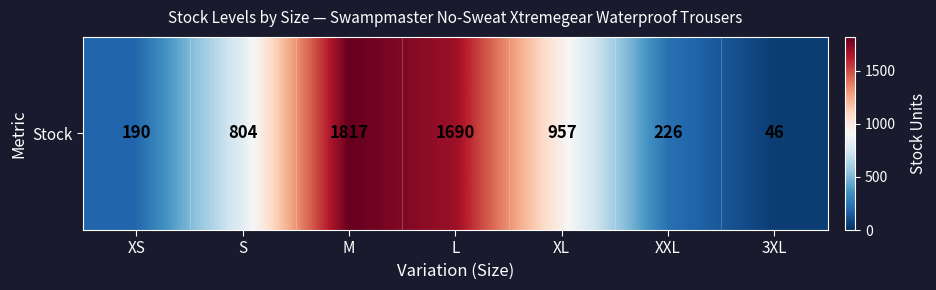

List the labels in order of value, largest first.

M, L, XL, S, XXL, XS, 3XL